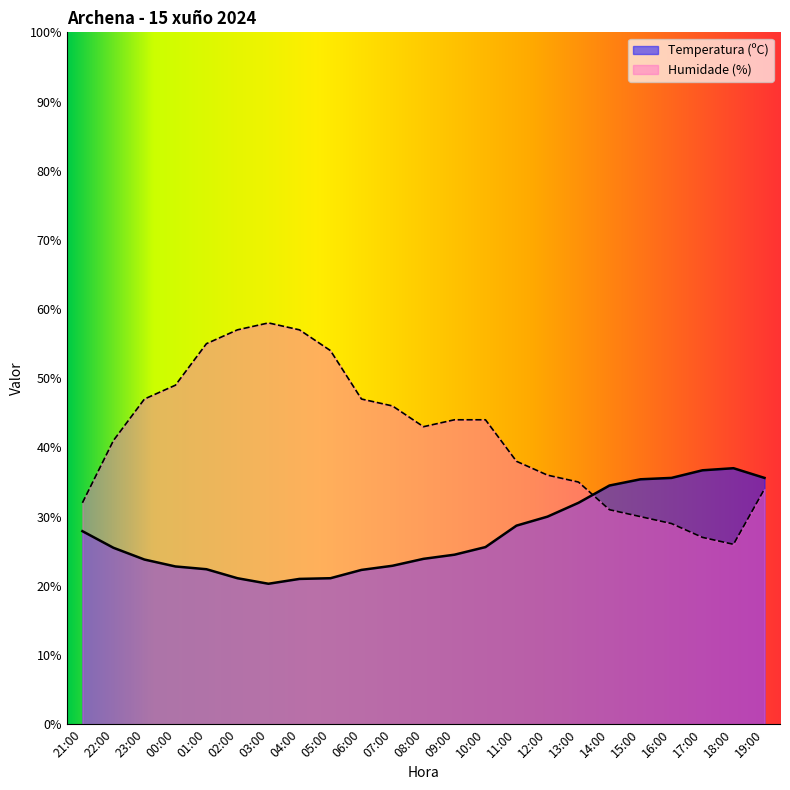

Where is the first local maximum for Temperatura (ºC)?

18:00